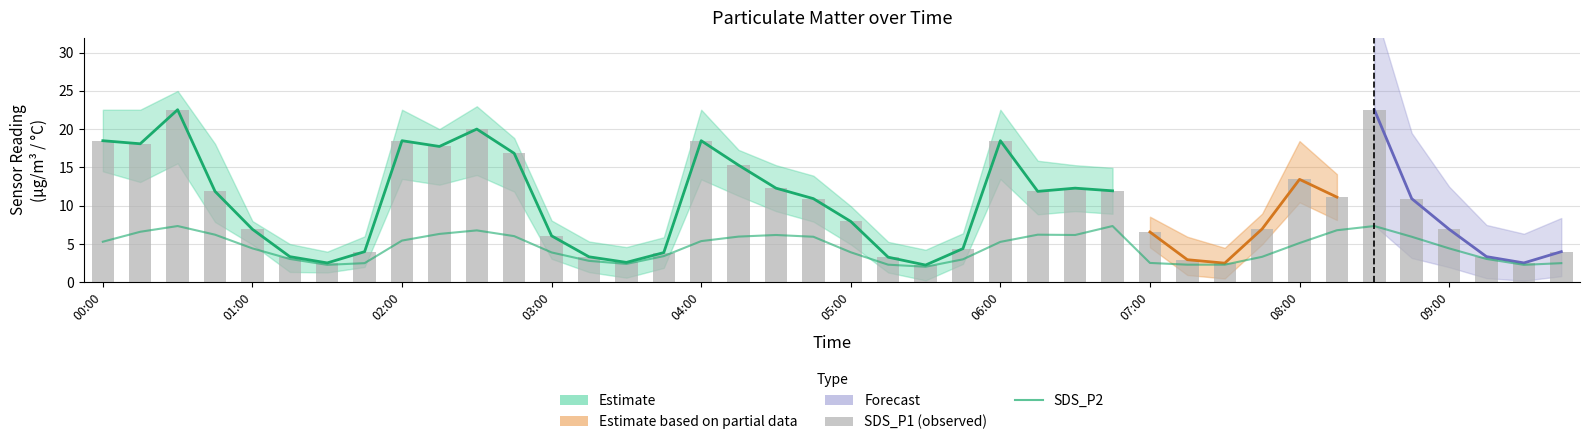

At which label is SDS_P1 (observed) closest to 12?

27